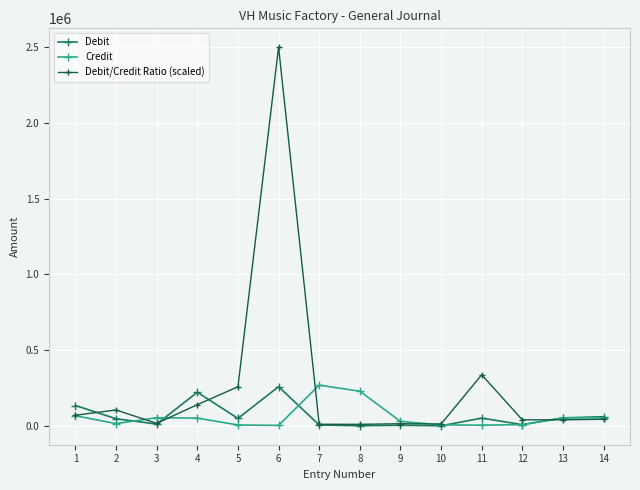

Between 9 and 13, which is larger?

13